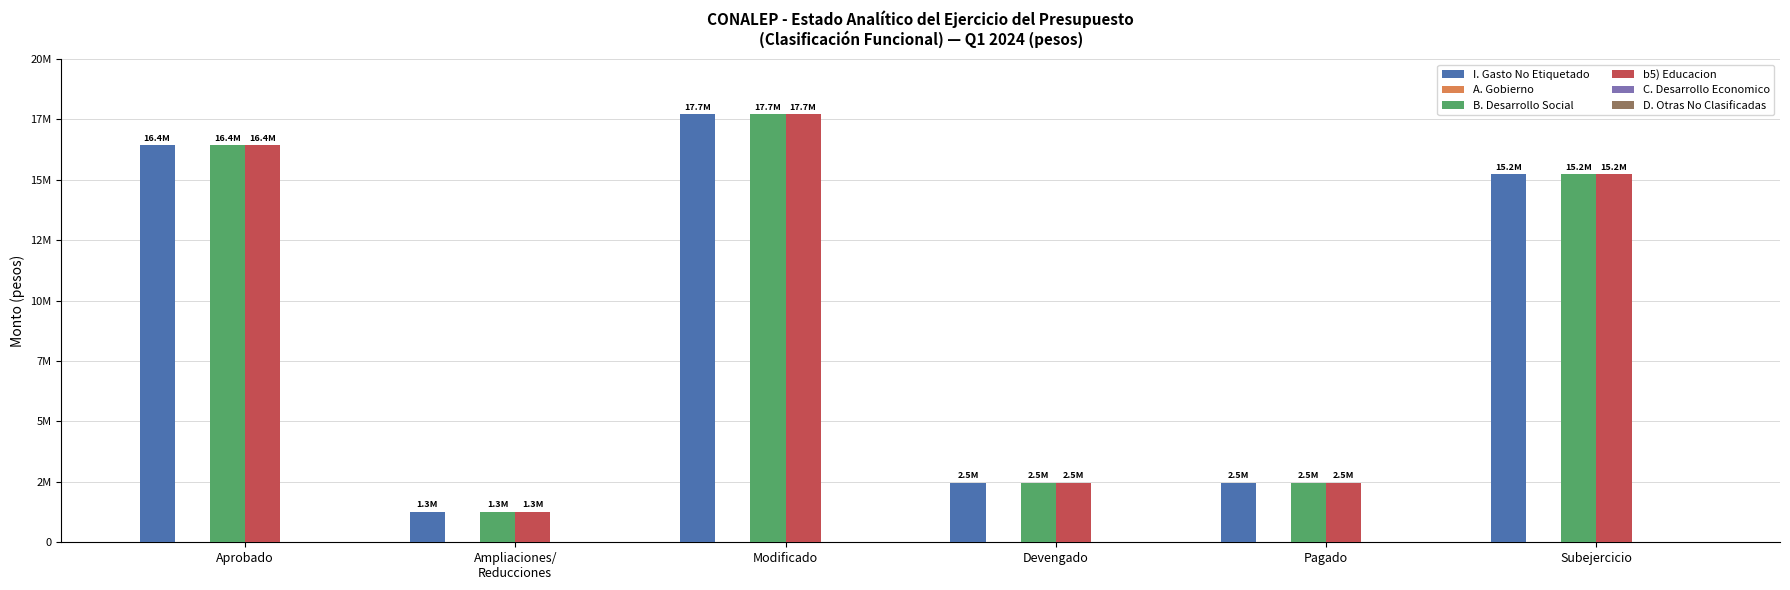

What is the spread (max minus min) of values at Pagado?

2468505.3